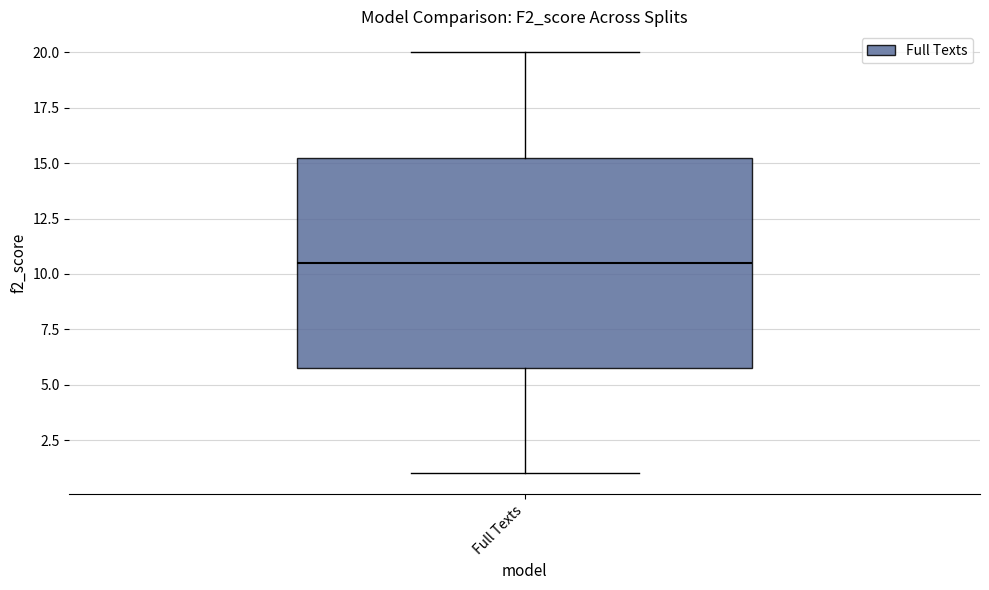

Read this box plot against the y-axis: the position of the median line, the range covered by the box, and the ends of both whiskers. The values are not printed on the chart, so give them approximately, as read against the axis.

median 10.5, box 6.0 to 15.5, whiskers 1.0 to 20.0